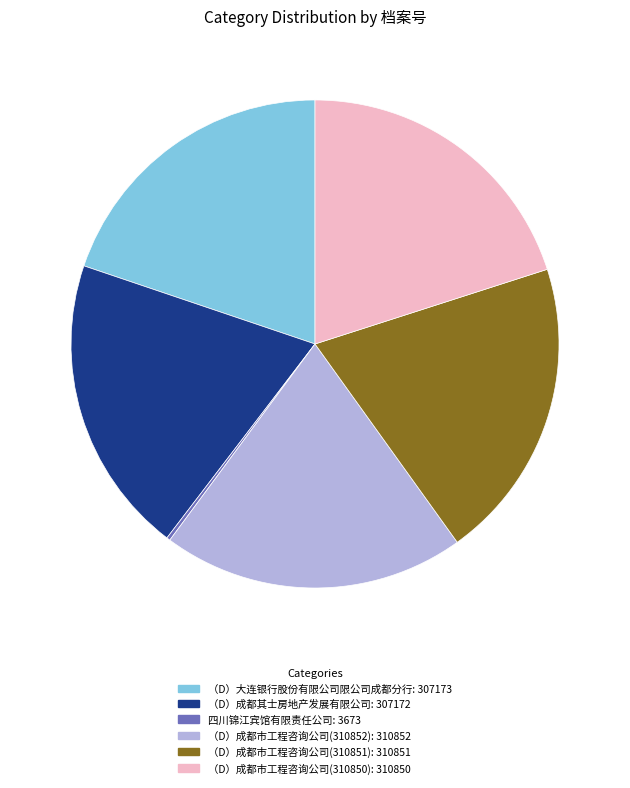

True or false: （D）成都市工程咨询公司(310852) accounts for 20% of the total.

True